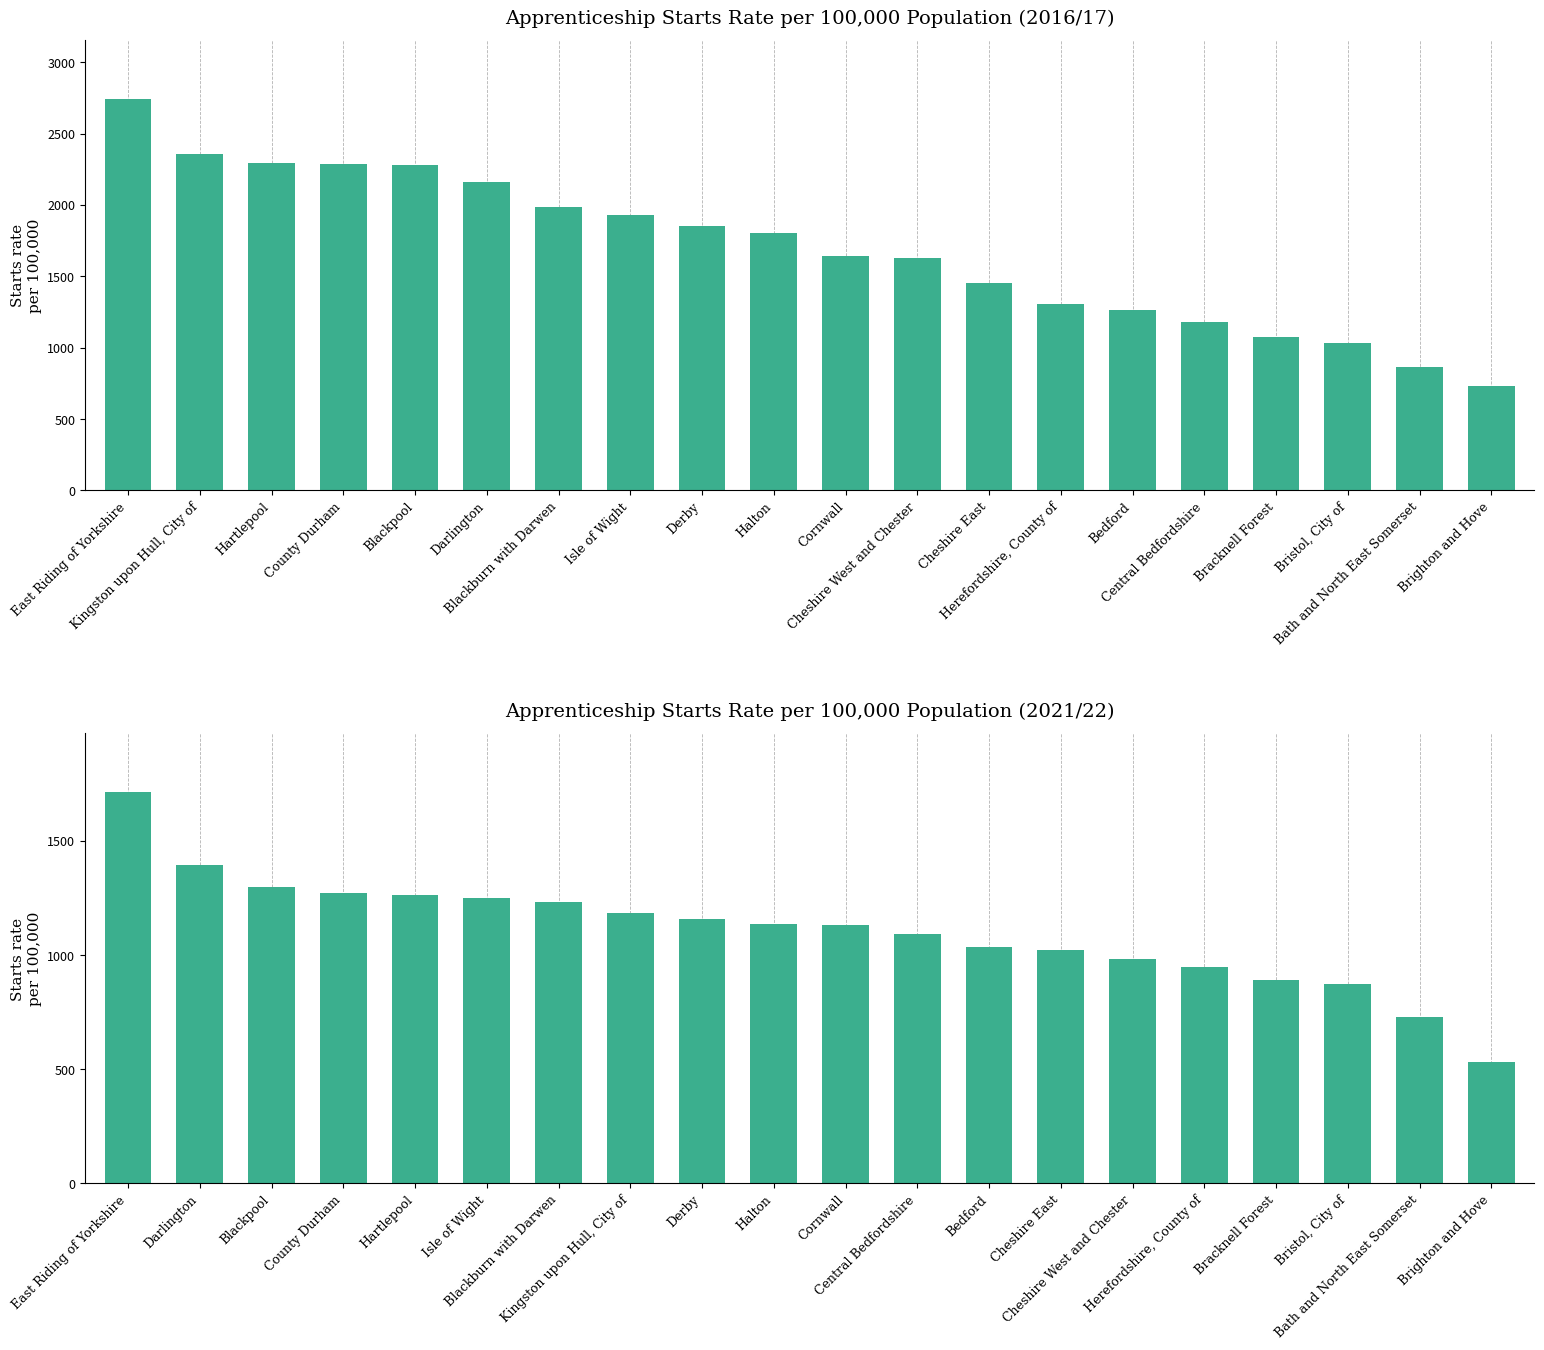

What is the difference between the second highest and second lowest values?

666